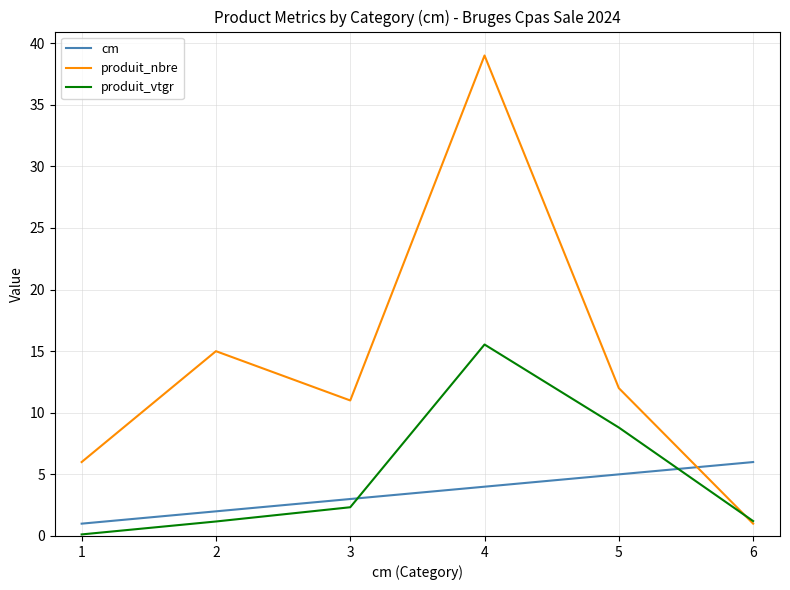

True or false: produit_nbre has a value of 16.6 at 4.

False